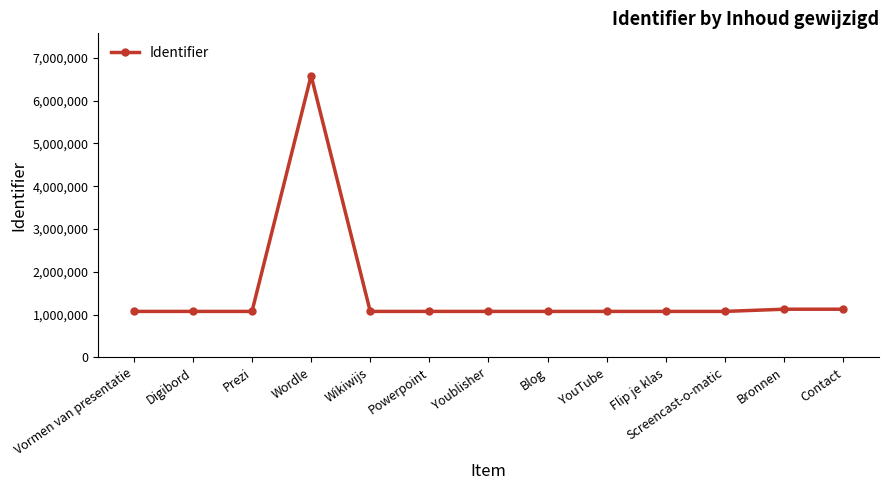

What is the greatest value displayed?

6587207